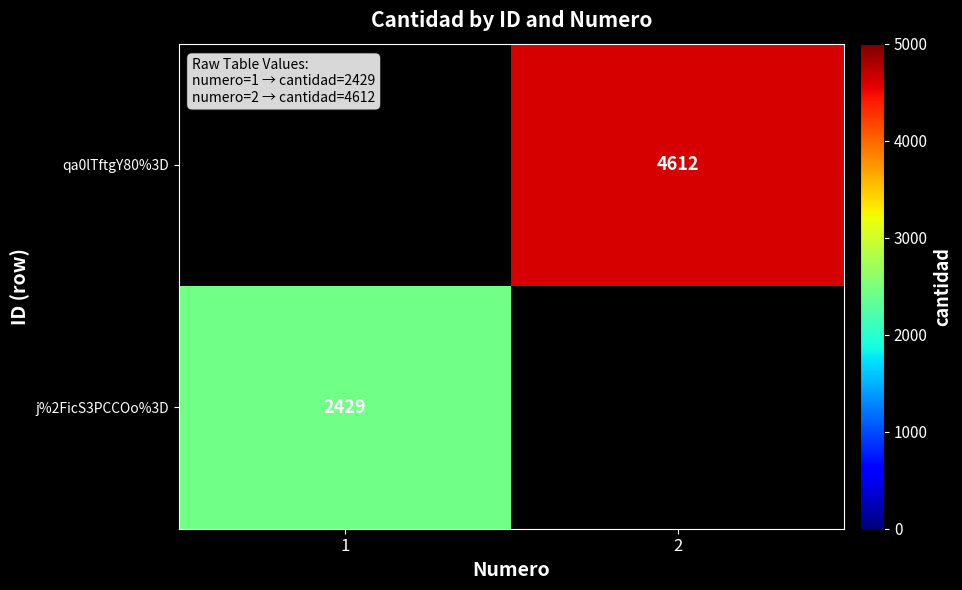

The qa0lTftgY80%3D series shows 4612 at 2. True or false?

True